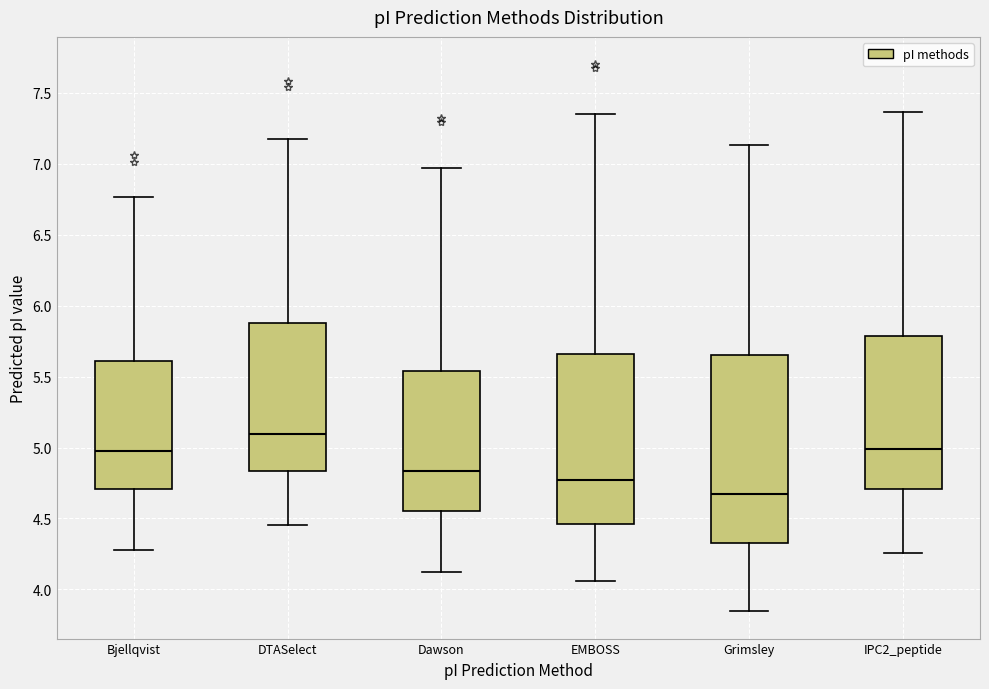

Where does the lower whisker of the box for IPC2_peptide end on the y-axis? The values are not printed on the chart, so give them approximately, as read against the axis.

4.25